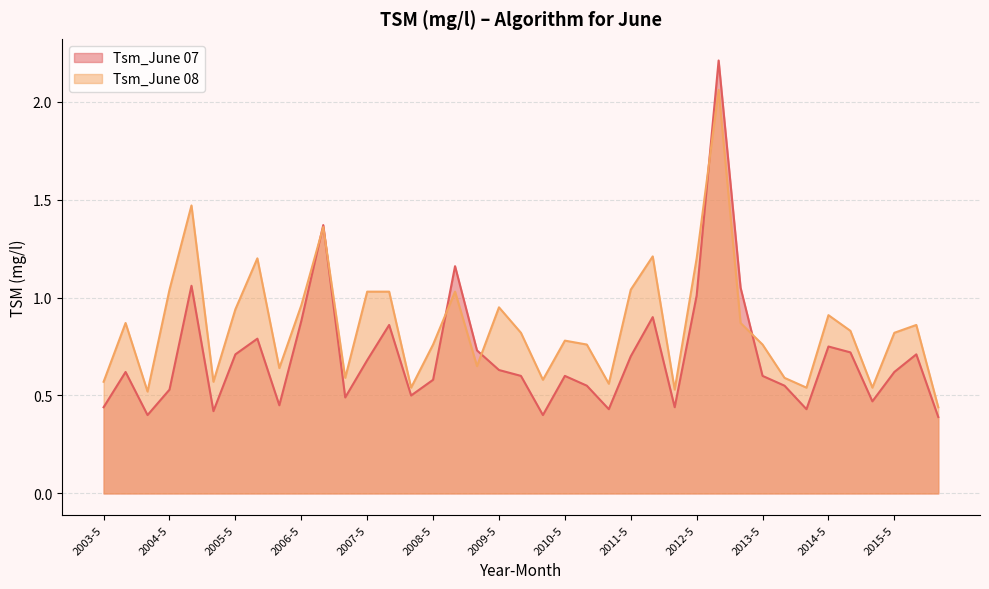

At which category does the chart reach its peak across all series?

2012-6